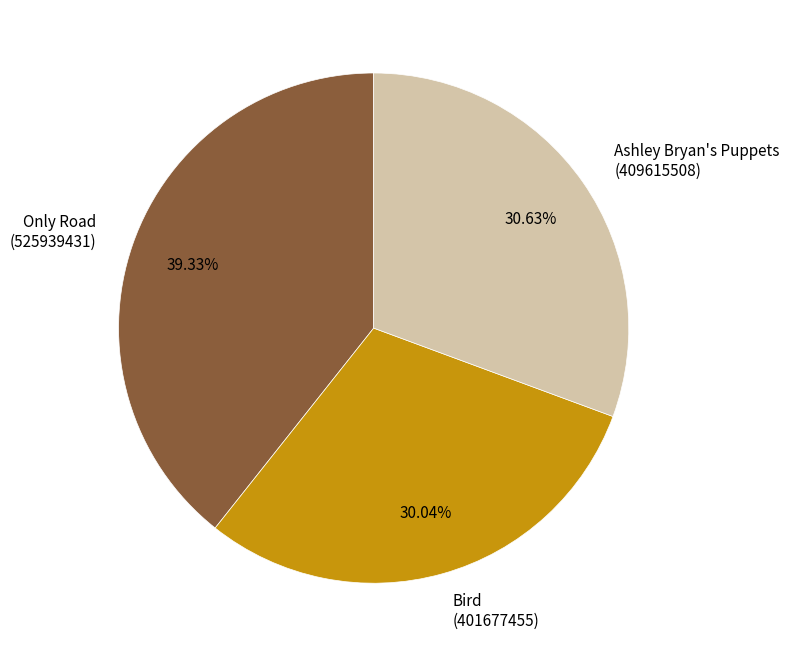

Do Only Road (525939431) and Ashley Bryan's Puppets (409615508) together represent more than half of the pie?

Yes